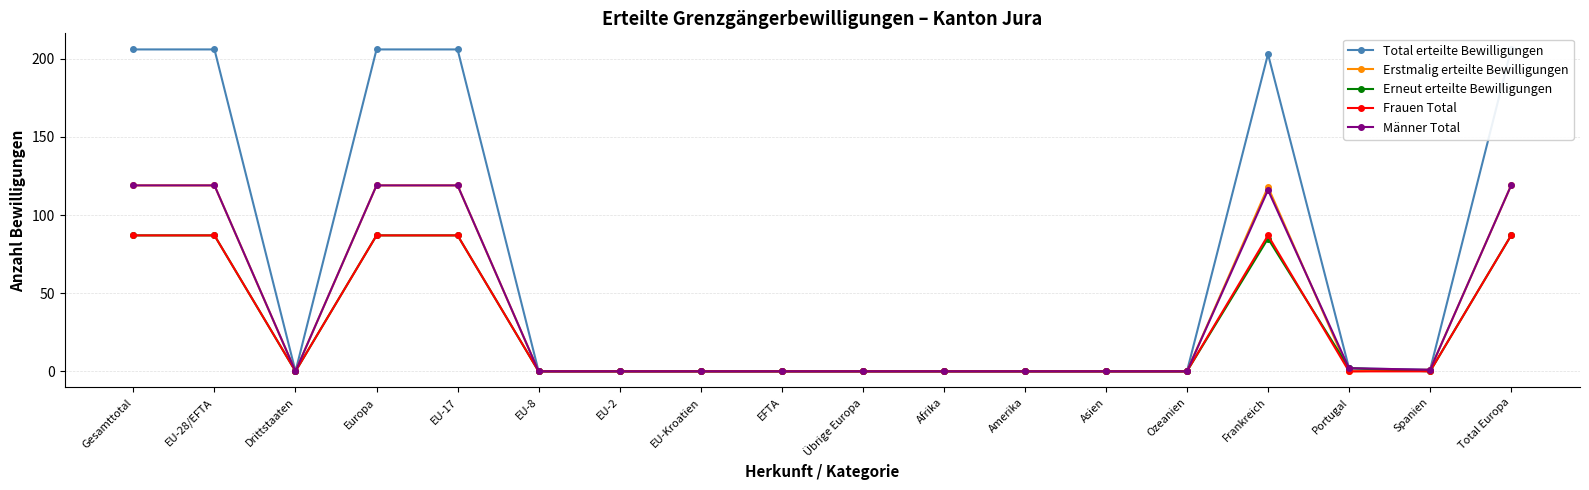

The value of Männer Total at EU-28/EFTA is 119. True or false?

True